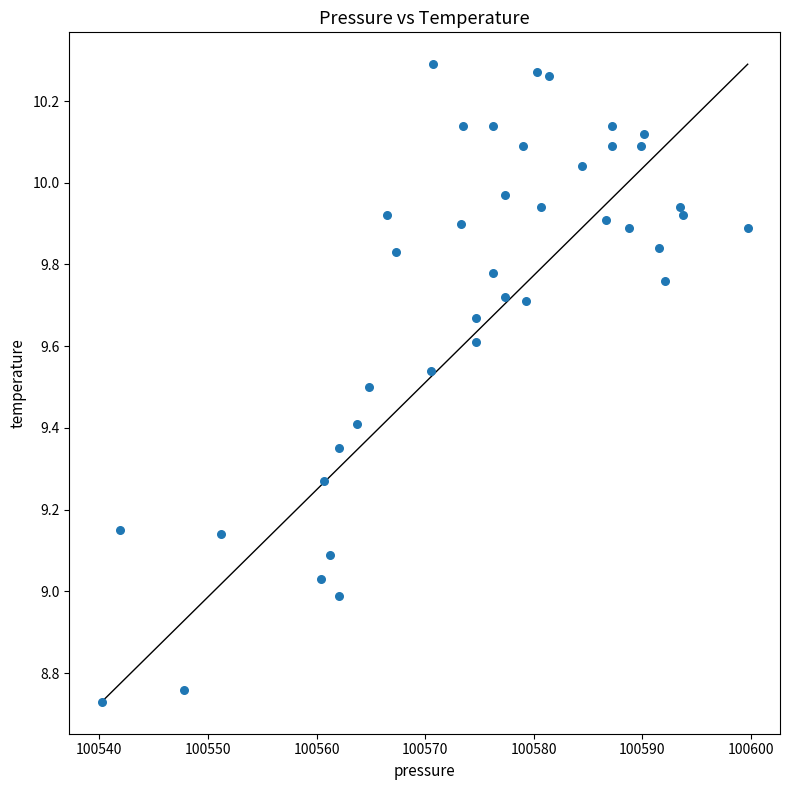

What is the range of Y values (max minus min)?

1.6